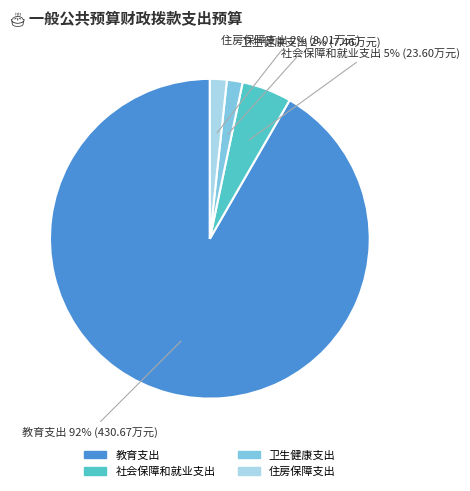

Between 教育支出 and 住房保障支出, which is larger?

教育支出